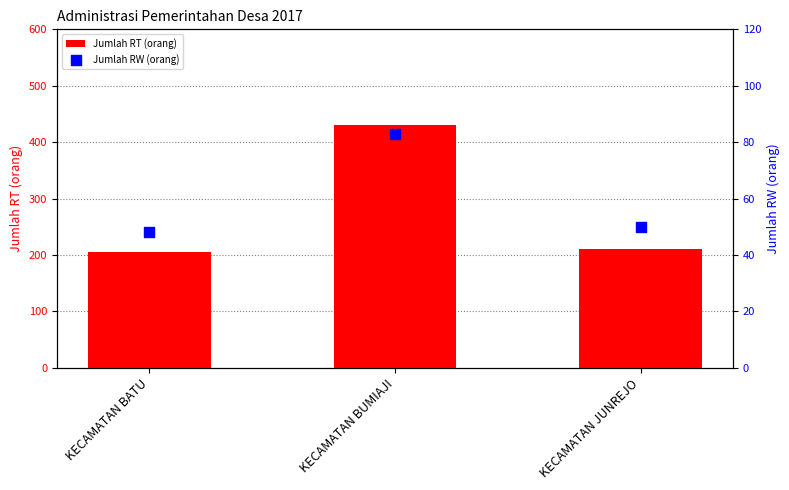

At which category is the sum across all series the highest?

KECAMATAN BUMIAJI